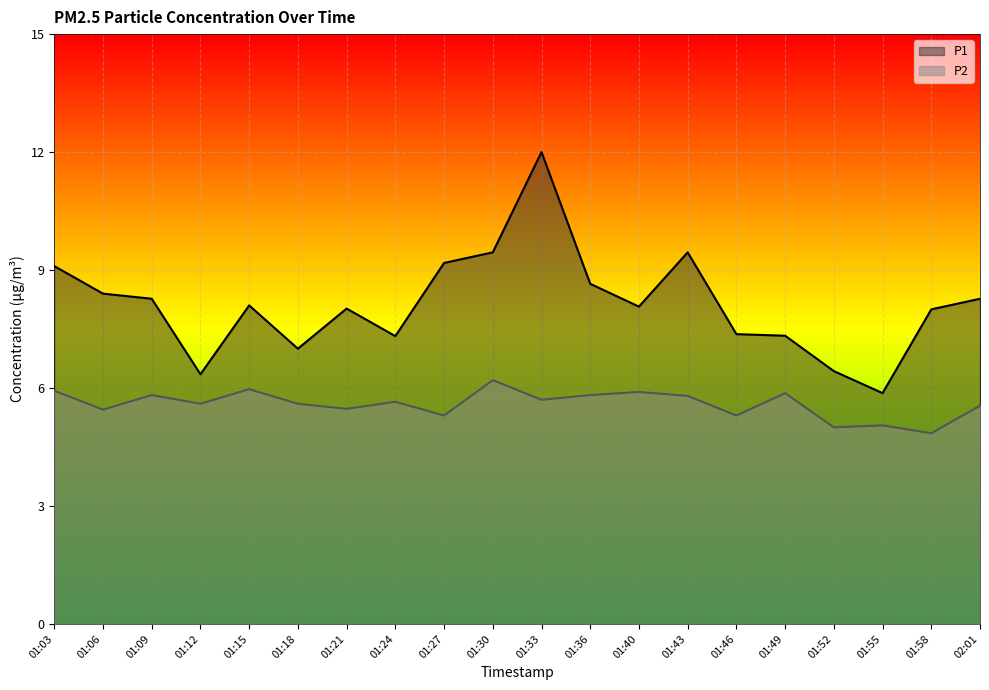

What is the smallest value displayed?

4.8